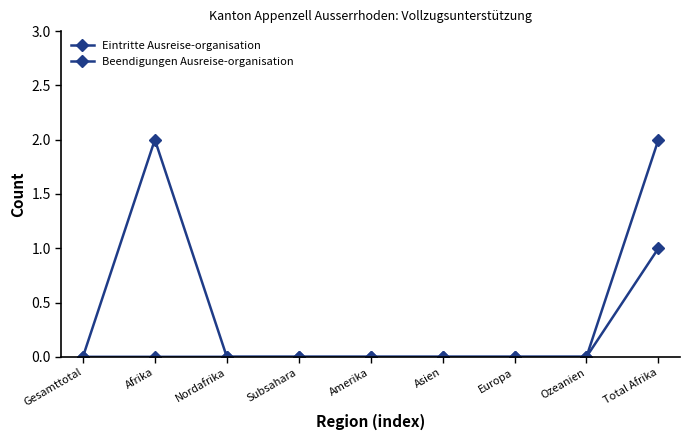

Which series changed the most between Europa and Total Afrika?

Beendigungen Ausreise-organisation